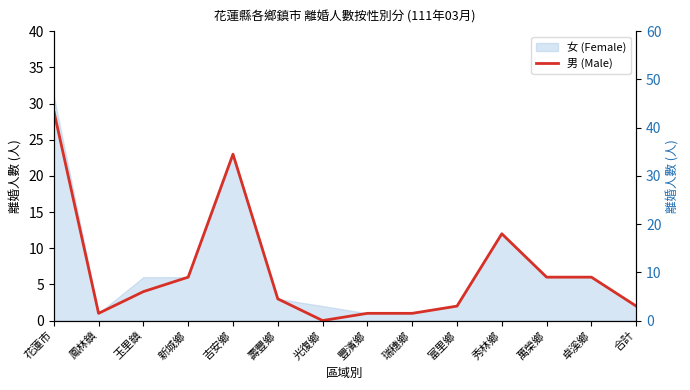

Reading left to right, list all the values displayed in this chart.

花蓮市=29	鳳林鎮=1	玉里鎮=4	新城鄉=6	吉安鄉=23	壽豐鄉=3	光復鄉=0	豐濱鄉=1	瑞穗鄉=1	富里鄉=2	秀林鄉=12	萬榮鄉=6	卓溪鄉=6	合計=2